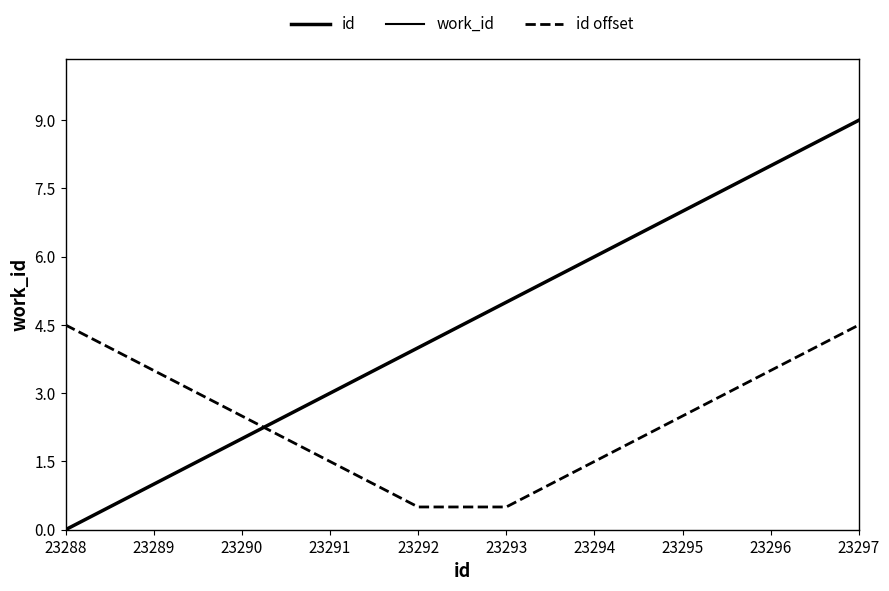

What is the spread (max minus min) of values at 23290?

5105.0